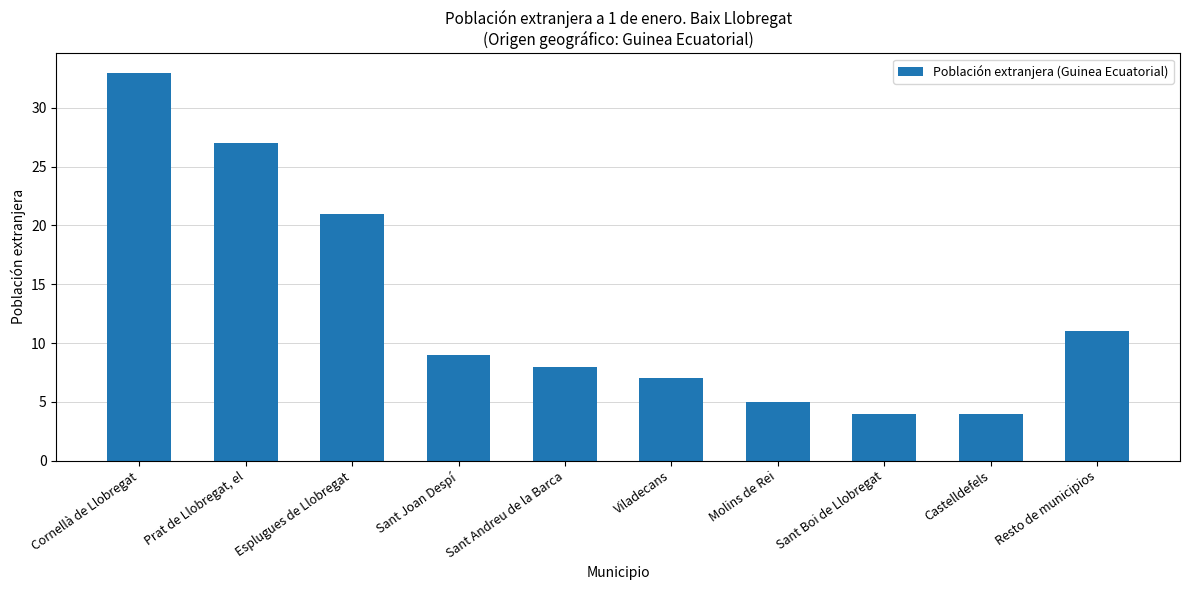

What is the smallest value displayed?

4